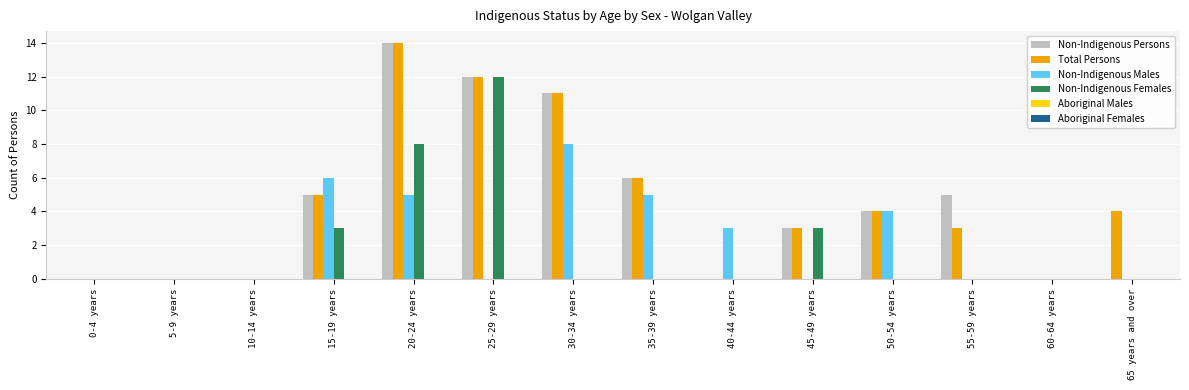

The Non-Indigenous Males series shows 3 at 55-59 years. True or false?

False